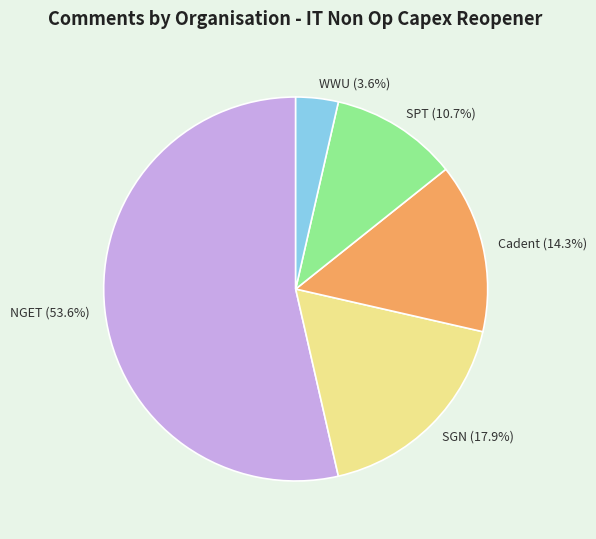

Count the number of slices in the pie.

5